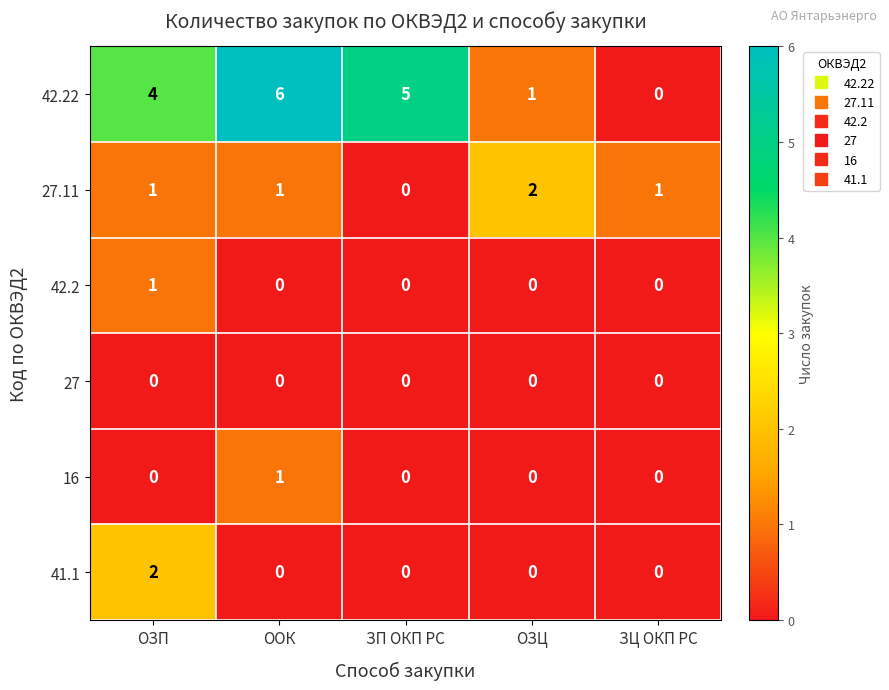

Which series changed the most between ЗП ОКП РС and ОЗЦ?

42.22